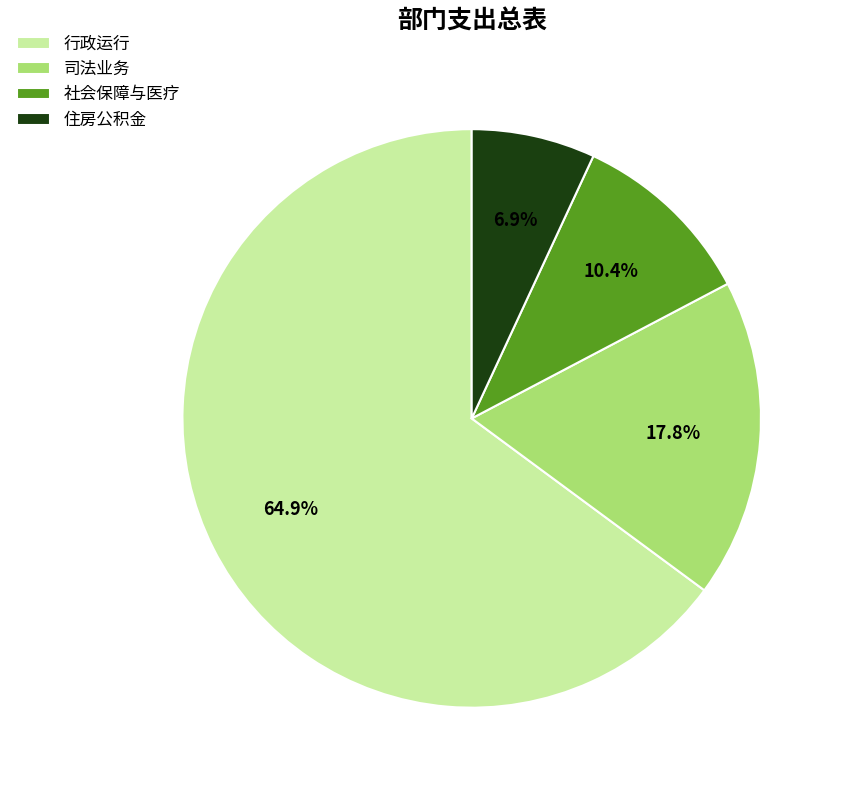

Which category has the smallest portion of the pie?

住房公积金